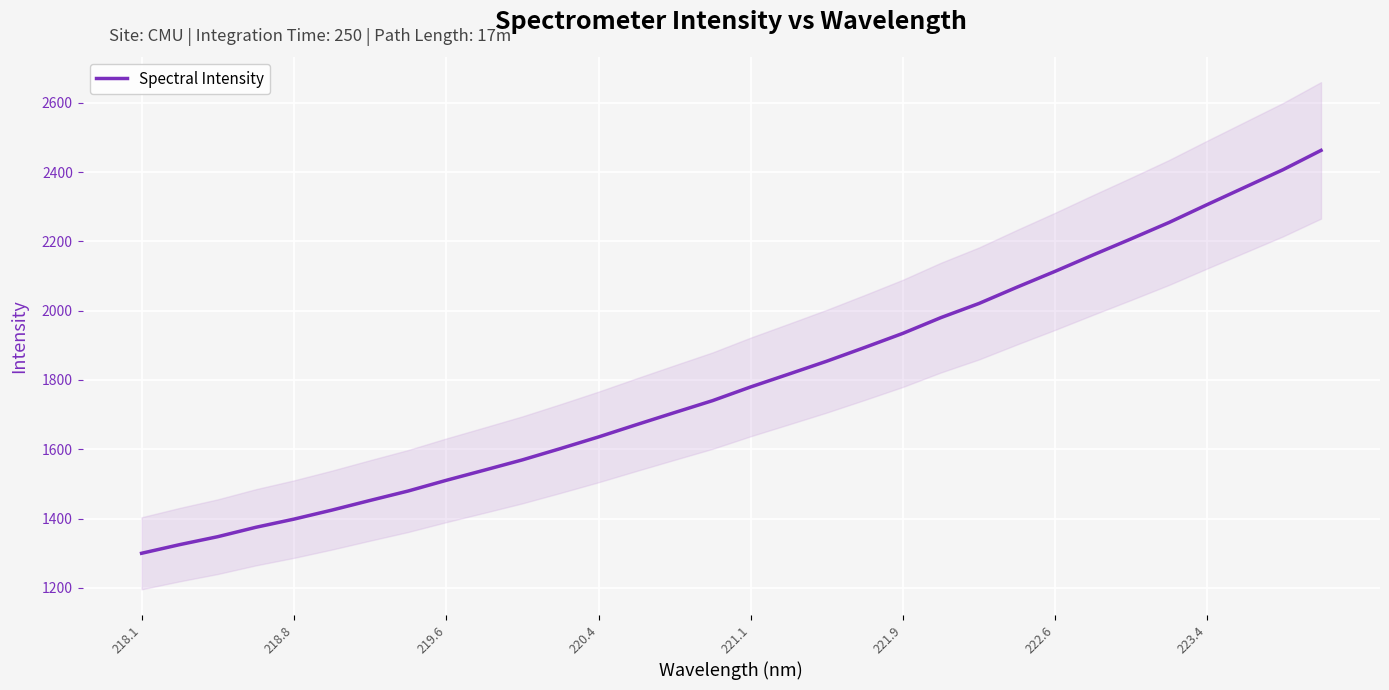

What is the lowest value of the Spectral Intensity series?

1299.7